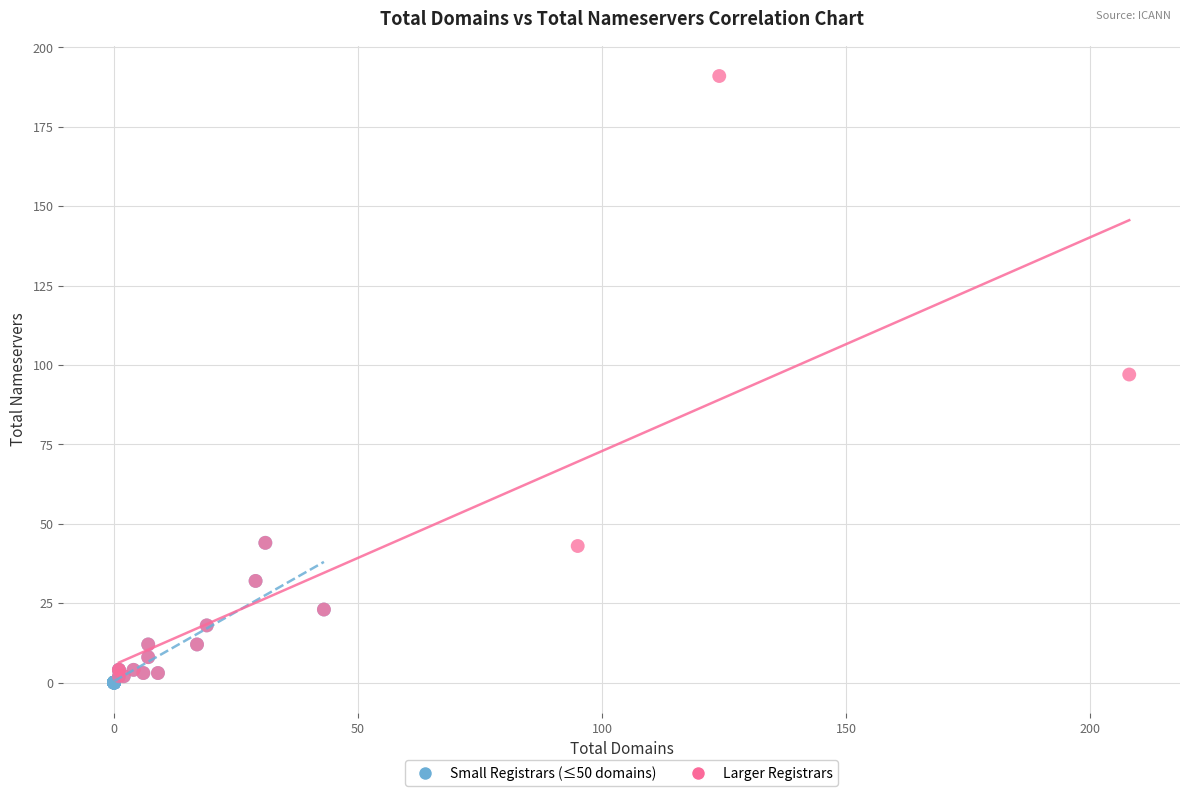

Which series has the widest spread of Y values?

Larger Registrars